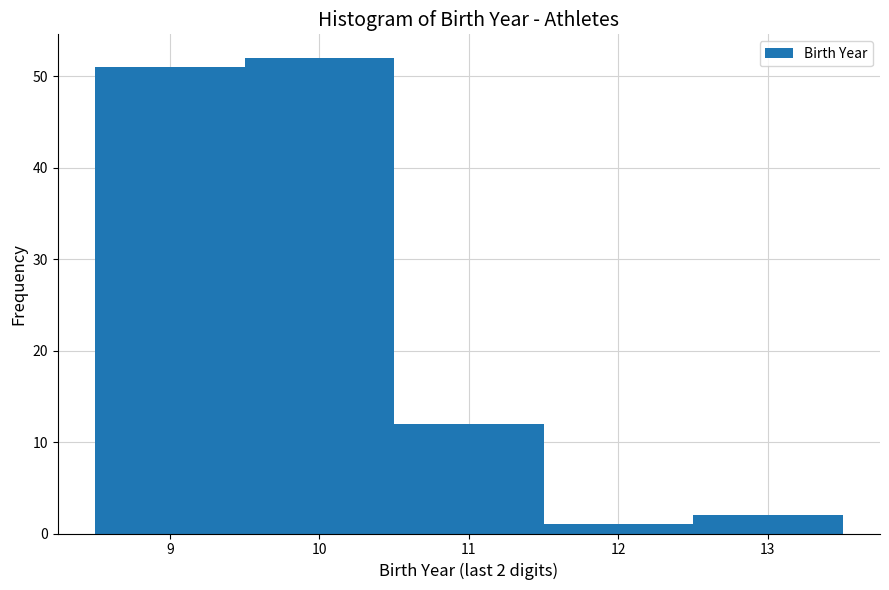

Over which range of the x-axis is the bar tallest?

9.5 to 10.5